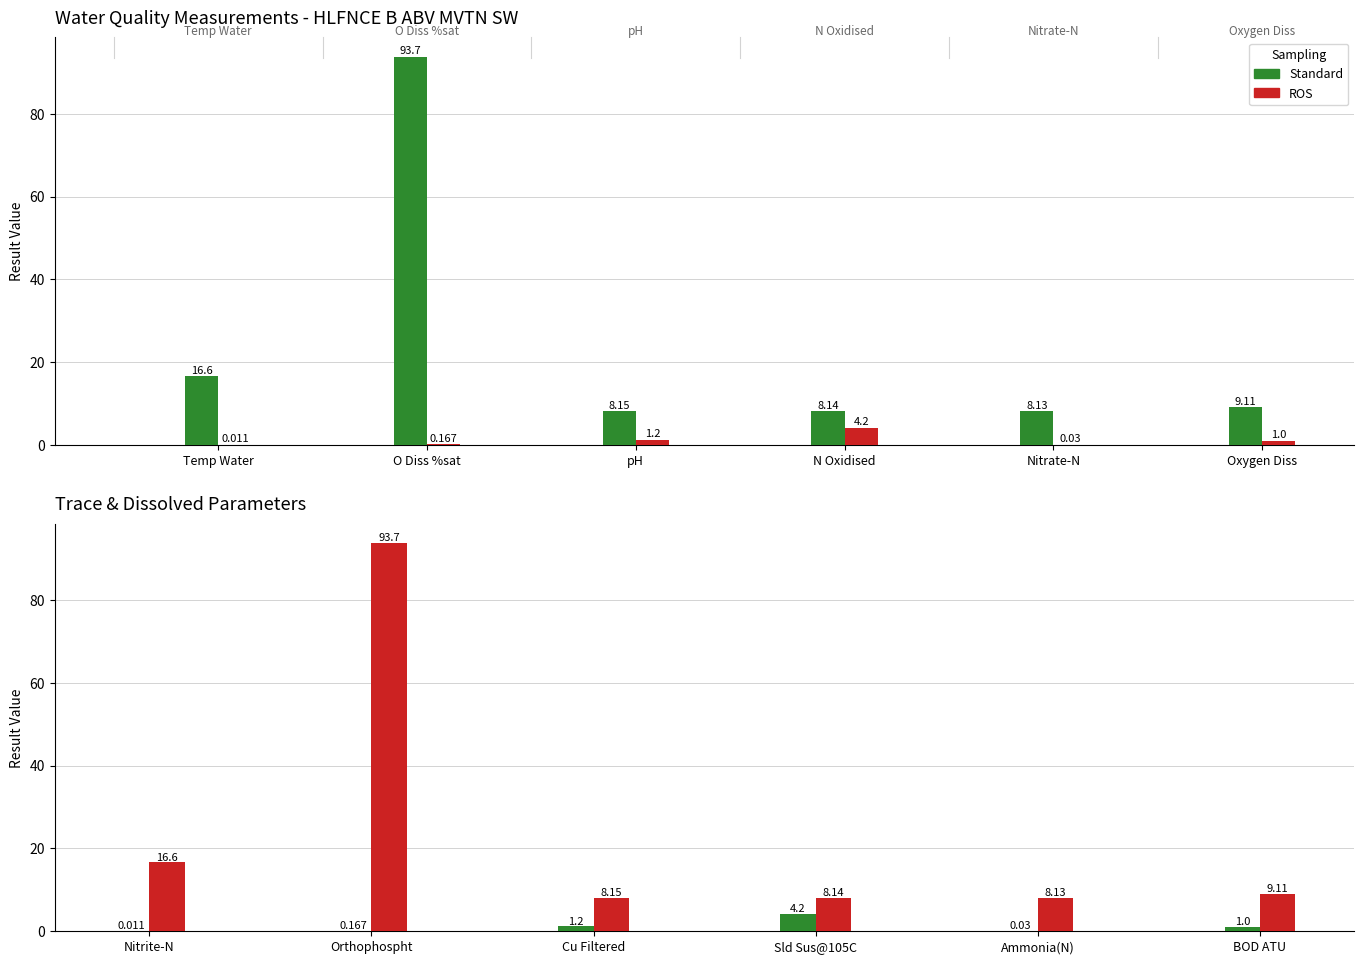

At which category is the sum across all series the highest?

Orthophospht